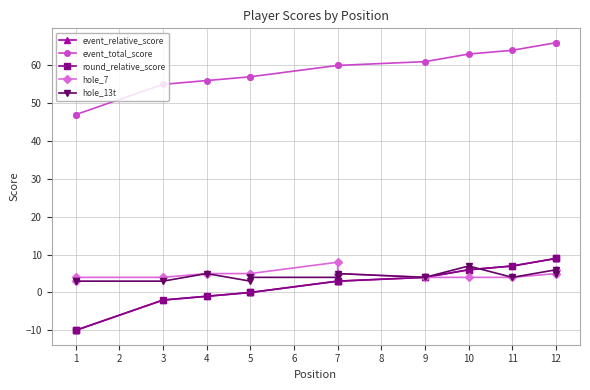

True or false: hole_13t and event_total_score intersect in this chart.

False